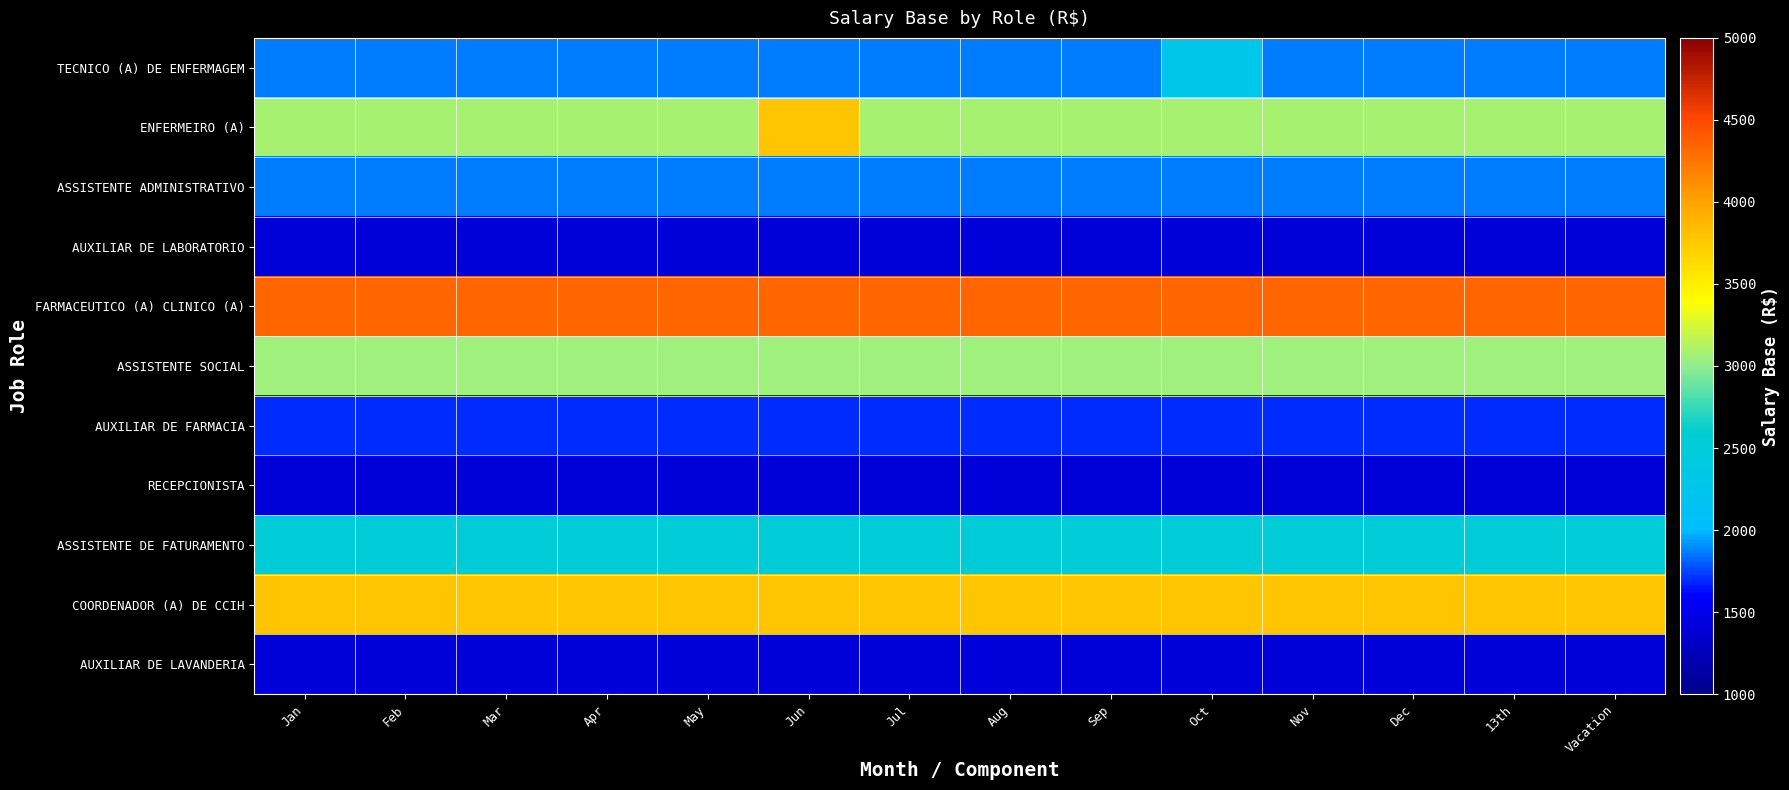

Which series has the largest total across all categories?

FARMACEUTICO (A) CLINICO (A)